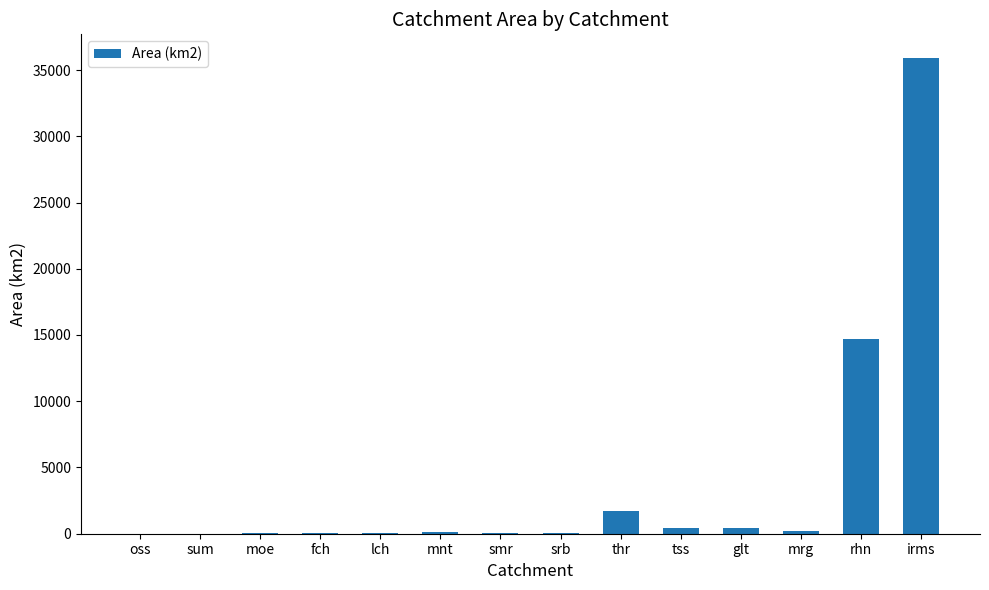

Does the chart contain stacked bars?

No